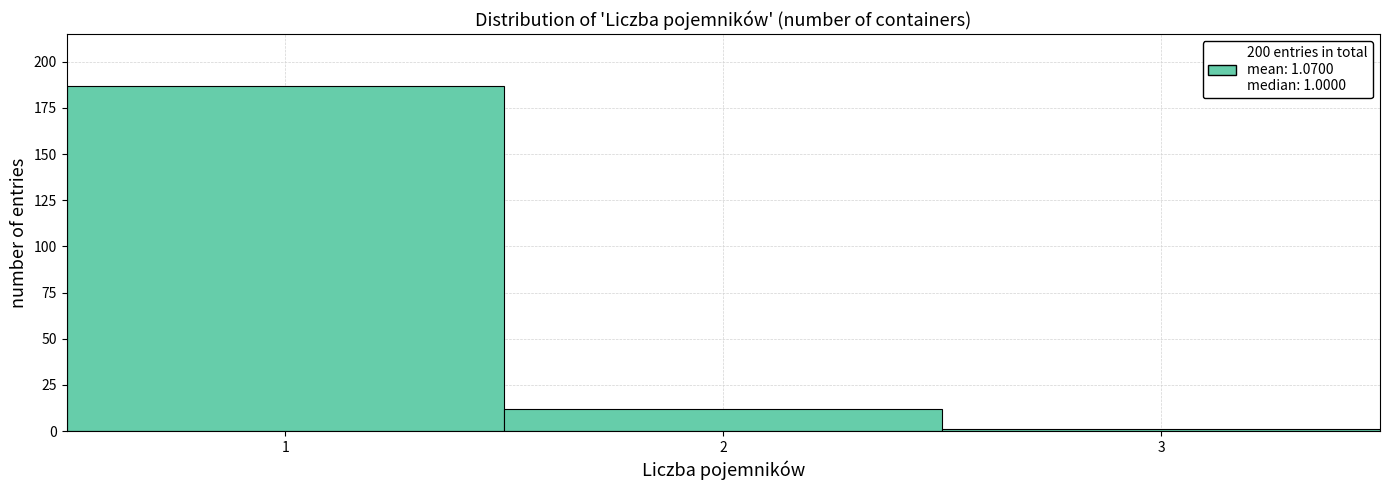

Which range on the x-axis has the tallest bar?

0.5 to 1.5